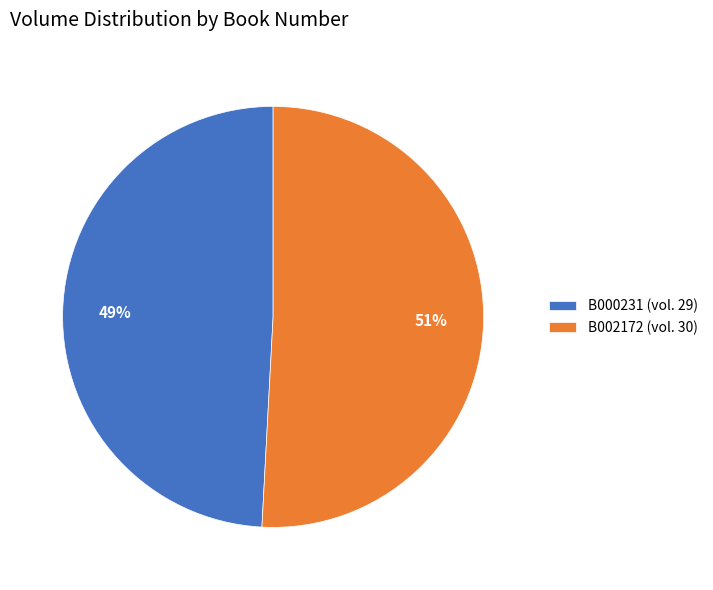

Which category accounts for the majority?

B002172